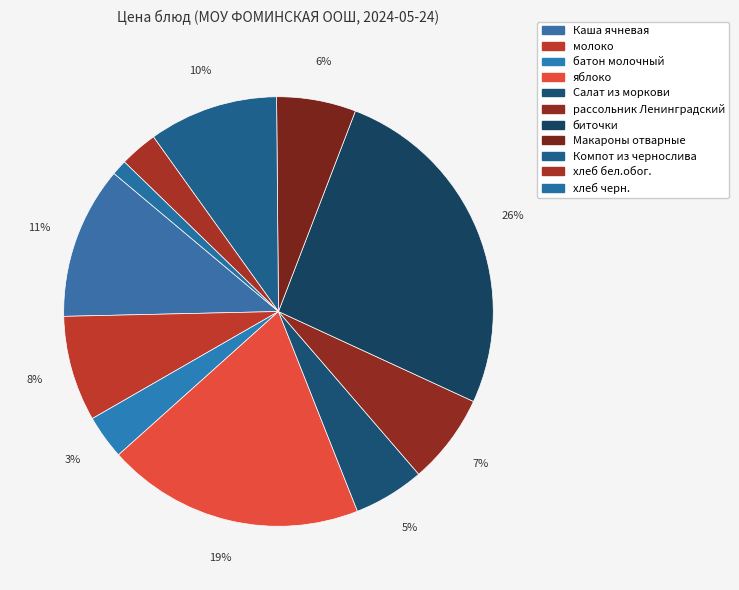

To the nearest percent, what percentage of the pie is Макароны отварные?

6%